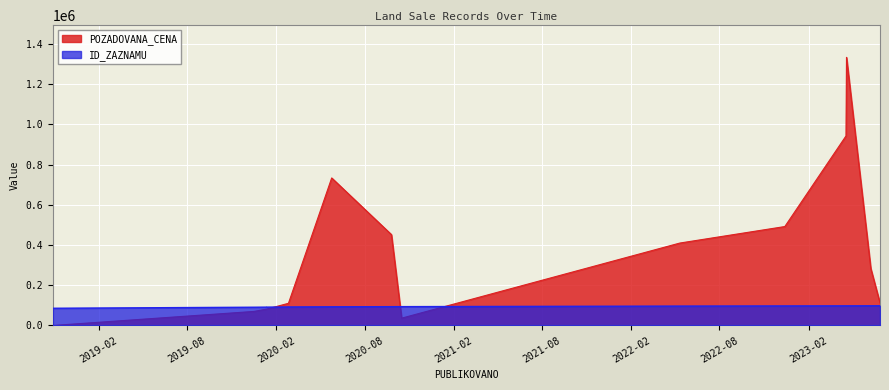

At which label is POZADOVANA_CENA closest to 666650?

2020-05-25